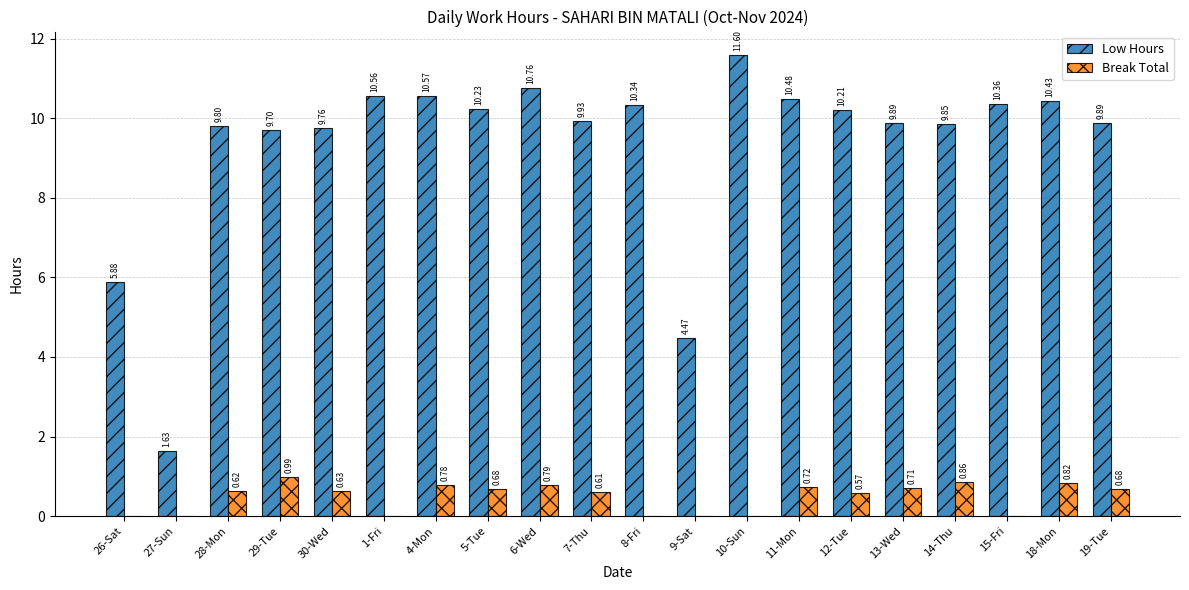

What is the total value across all series at 11-Mon?

11.2